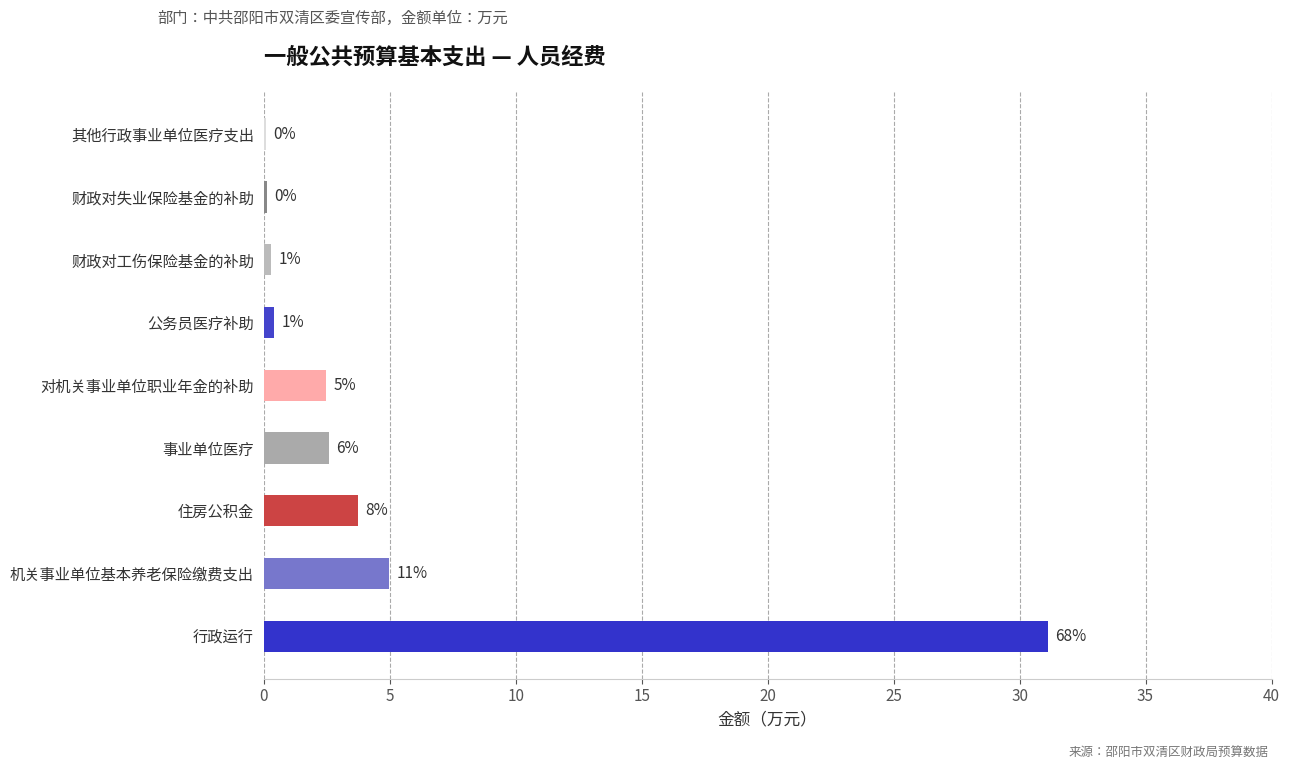

What is the difference between the maximum and minimum values?

31.1